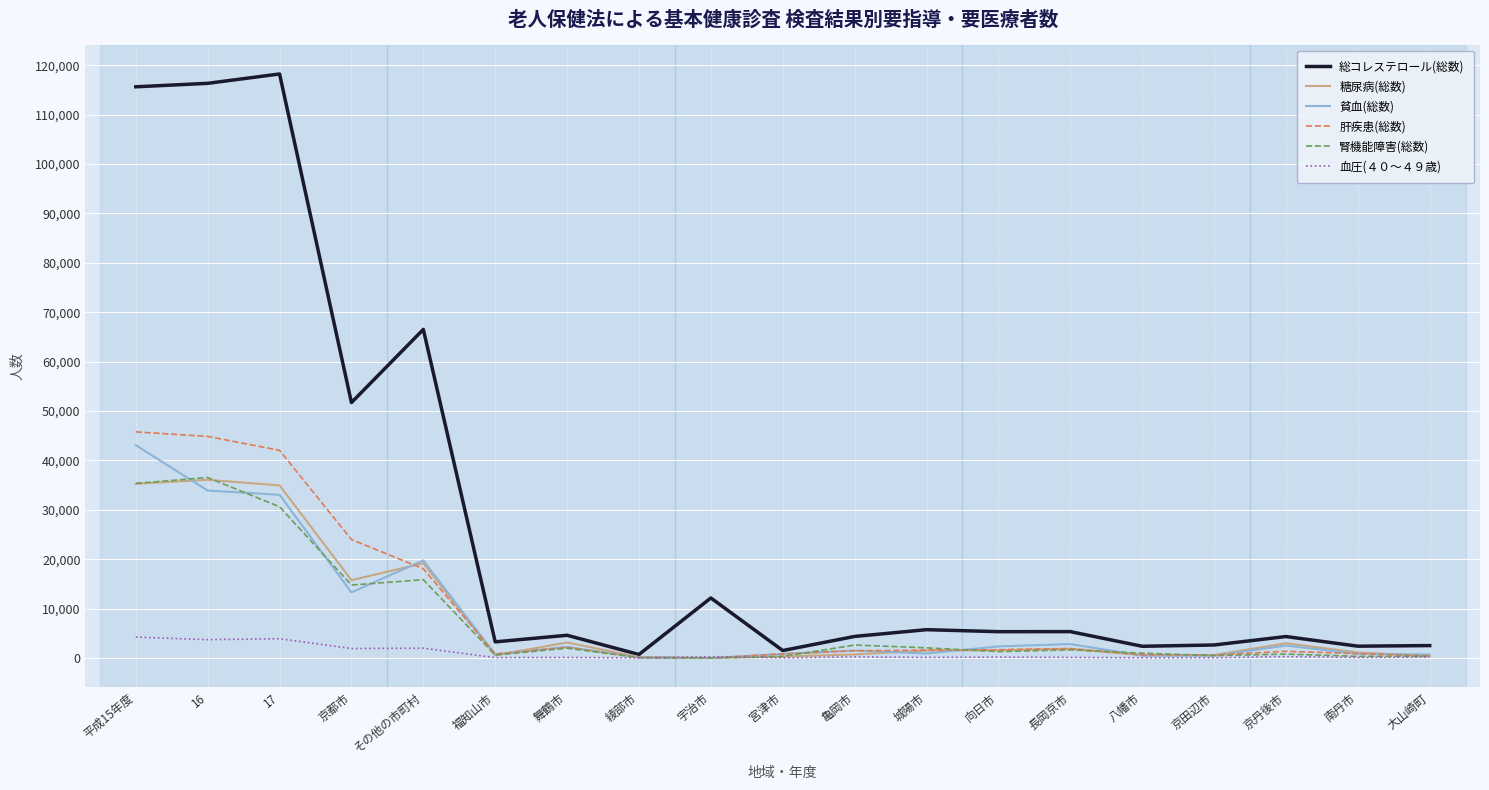

Which series has the widest spread of values?

総コレステロール(総数)